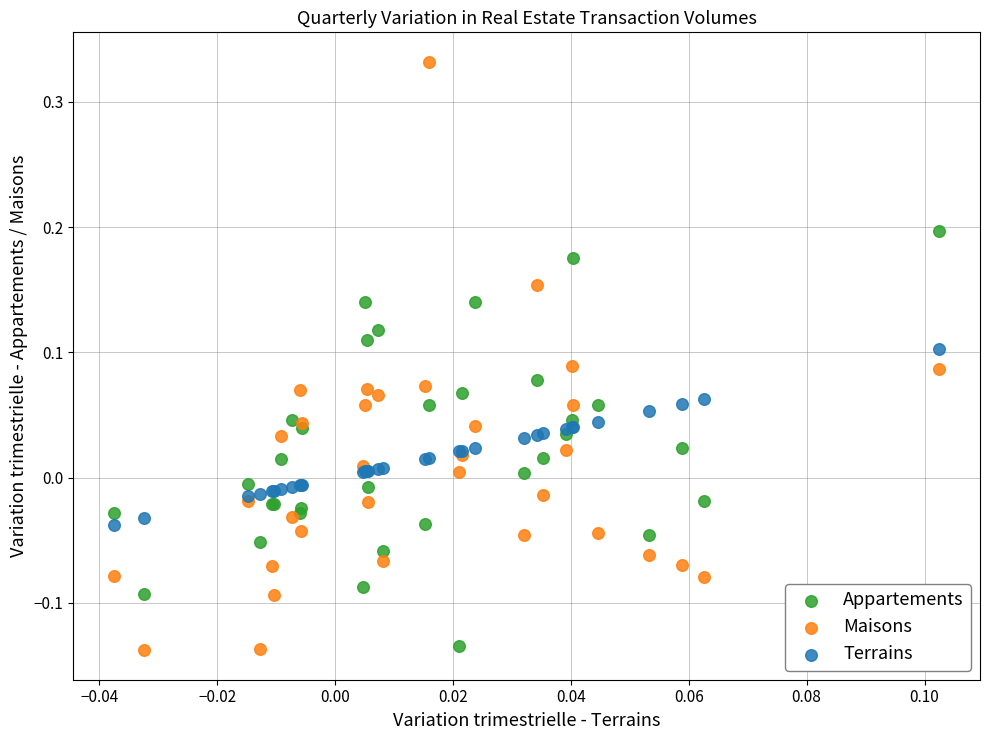

Which series reaches the maximum Y coordinate?

Maisons